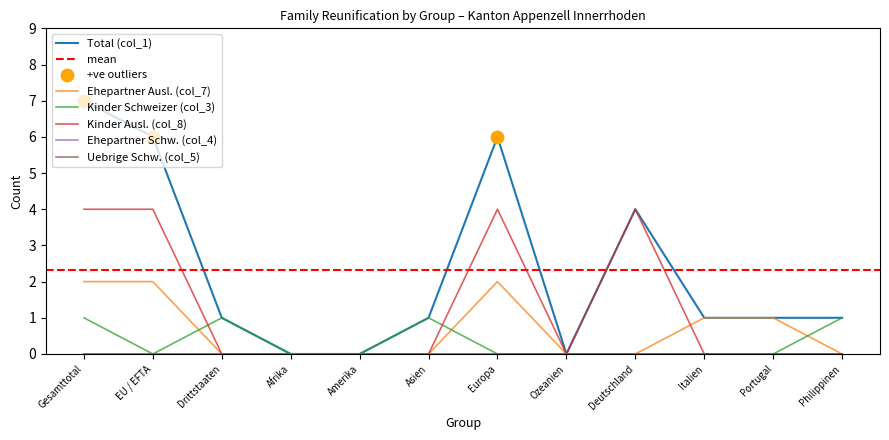

Which series contains the highest Y value?

Total (col_1)